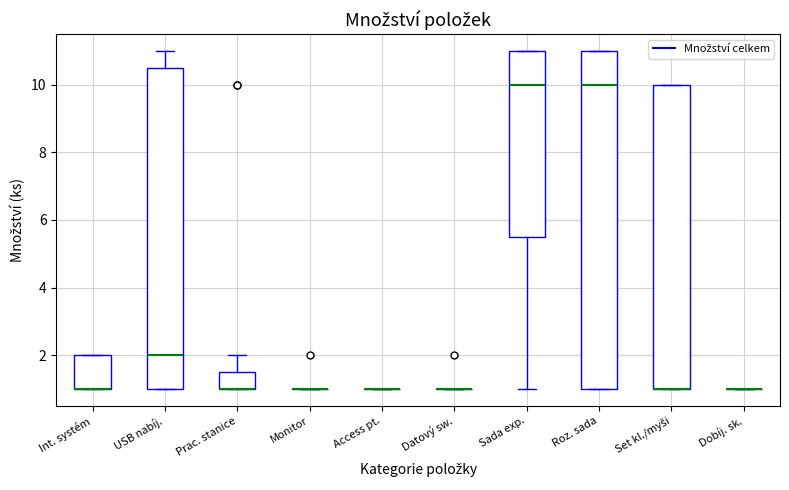

Reading left to right, transcribe this box plot: for each box, give where its median line is, the range the box spans, and where its two whiskers end, as read against the y-axis. The values are not printed on the chart, so give them approximately, as read against the axis.

Int. systém: median 1.0 (drawn on the box's lower edge), box 1.0 to 2.0, whiskers 1.0 to 2.0
USB nabíj.: median 2.0, box 1.0 to 10.6, whiskers 1.0 to 11.0
Prac. stanice: median 1.0 (drawn on the box's lower edge), box 1.0 to 1.6, whiskers 1.0 to 2.0
Monitor: box collapsed to a line at 1.0, whiskers 1.0 to 1.0
Access pt.: box collapsed to a line at 1.0, whiskers 1.0 to 1.0
Datový sw.: box collapsed to a line at 1.0, whiskers 1.0 to 1.0
Sada exp.: median 10.0, box 5.6 to 11.0, whiskers 1.0 to 11.0
Roz. sada: median 10.0, box 1.0 to 11.0, whiskers 1.0 to 11.0
Set kl./myši: median 1.0 (drawn on the box's lower edge), box 1.0 to 10.0, whiskers 1.0 to 10.0
Dobíj. sk.: box collapsed to a line at 1.0, whiskers 1.0 to 1.0